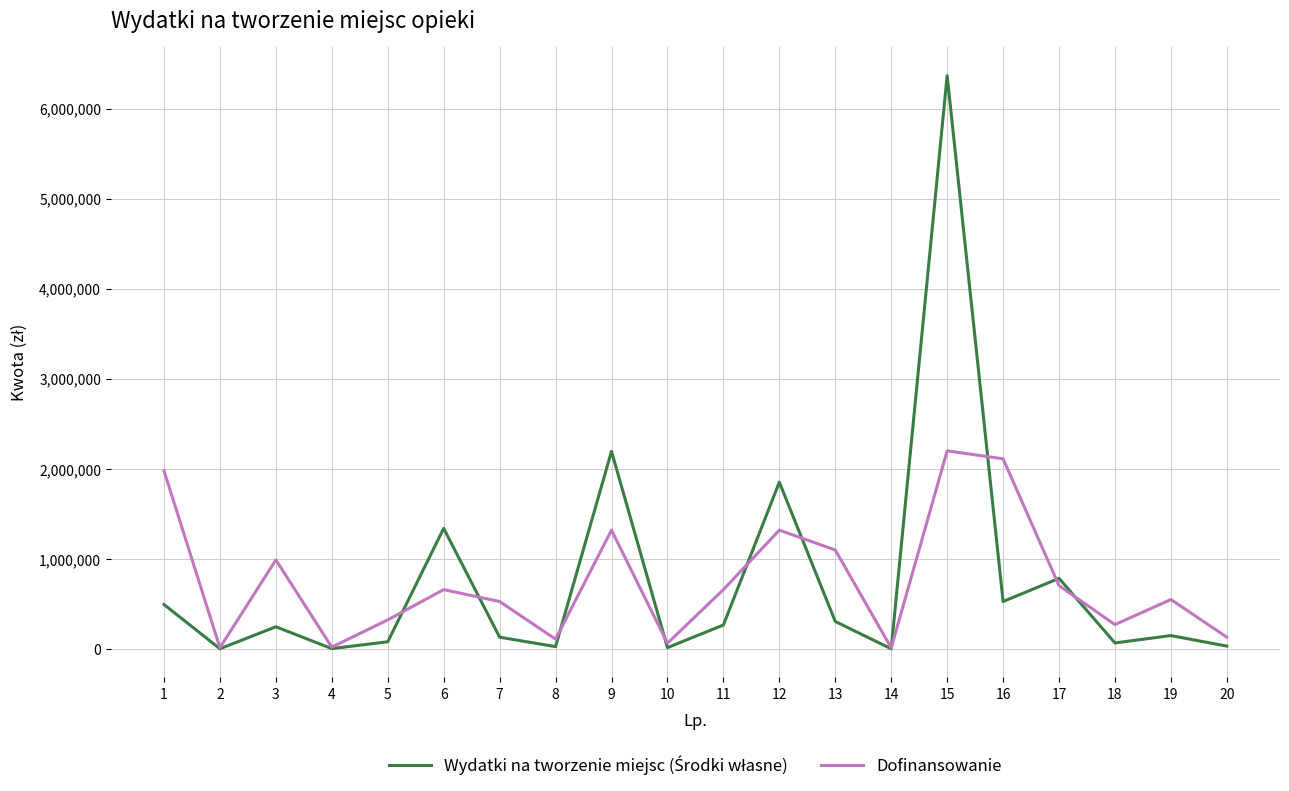

Does the chart display data point markers on the line(s)?

No